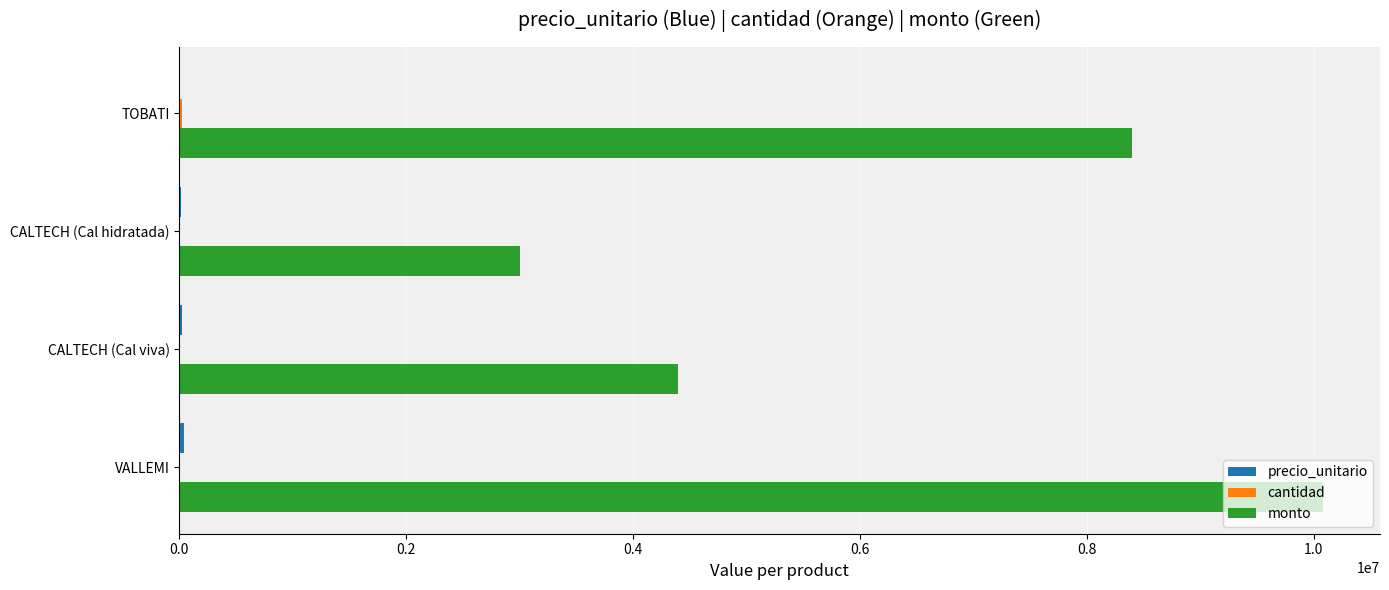

Which series has the largest range (max minus min)?

monto